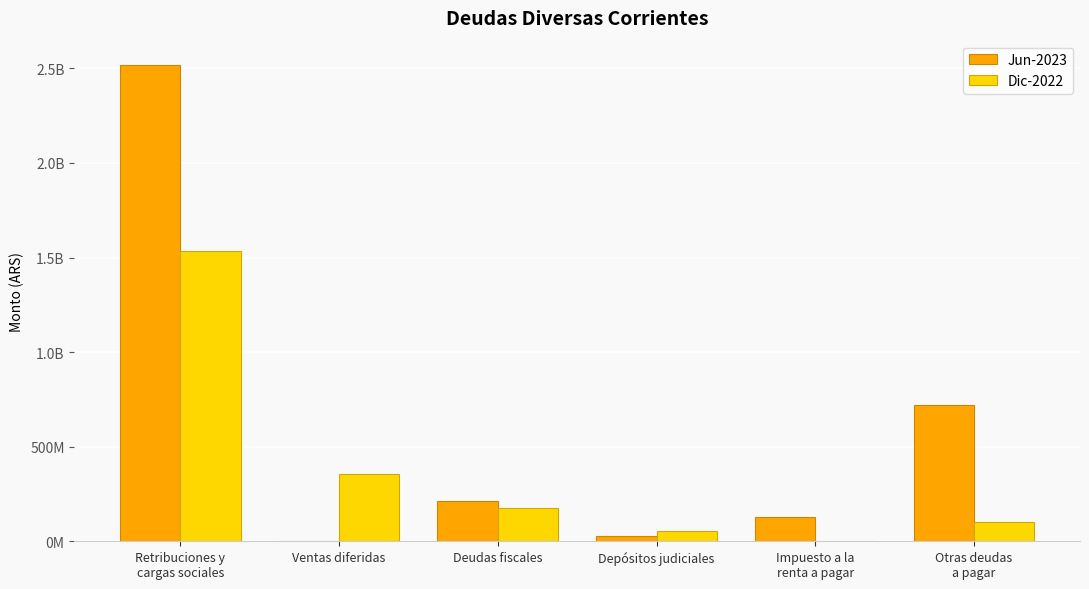

What is the sum of the Dic-2022 values at Depósitos judiciales and Ventas diferidas?

410574699